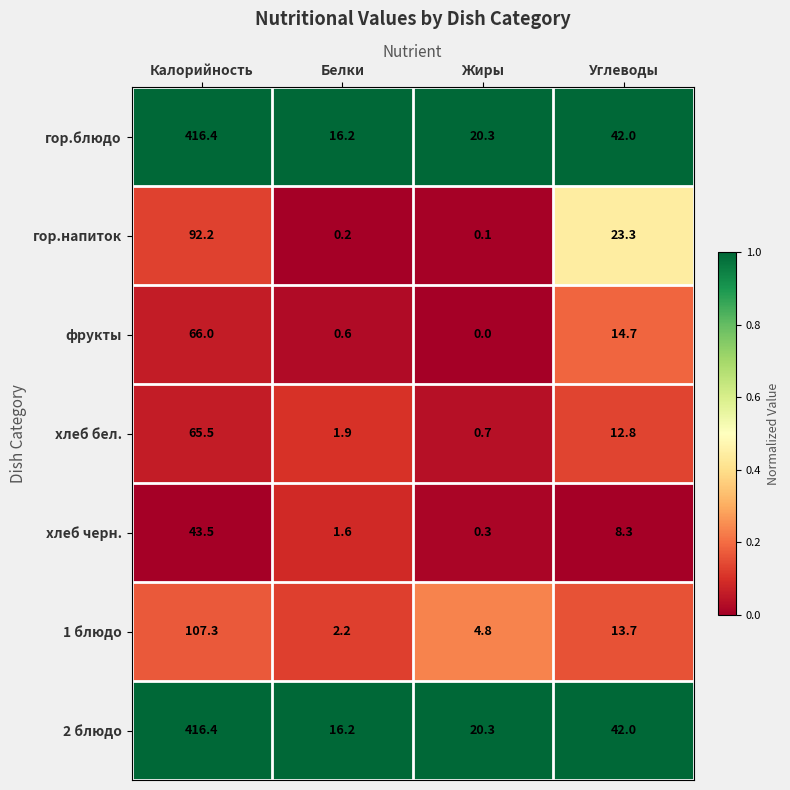

True or false: 1 блюдо has a value of 13.7 at Углеводы.

True